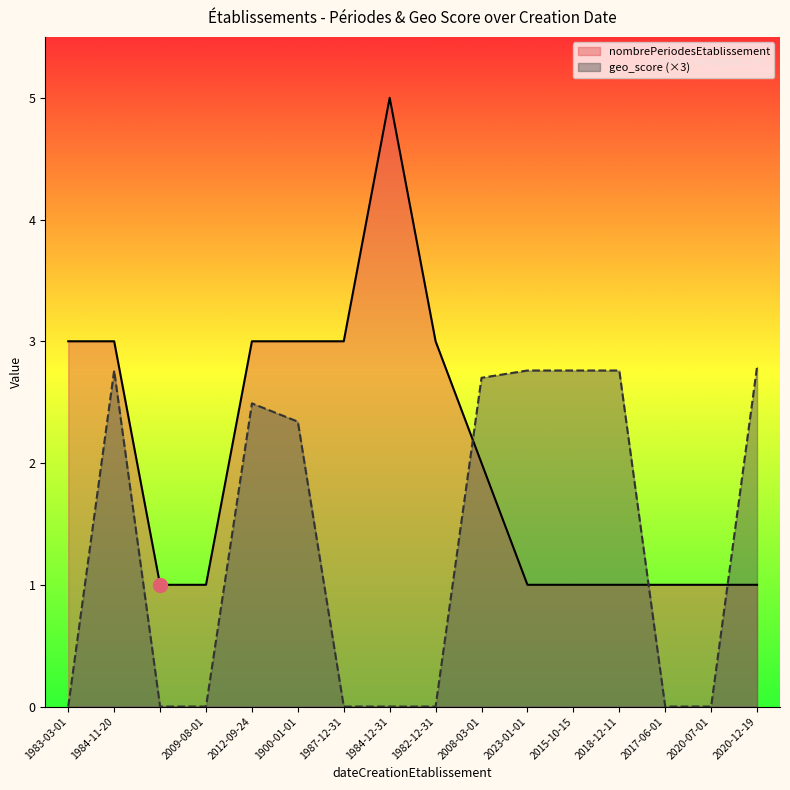

What is the label of the 1st point from the right?

2020-12-19